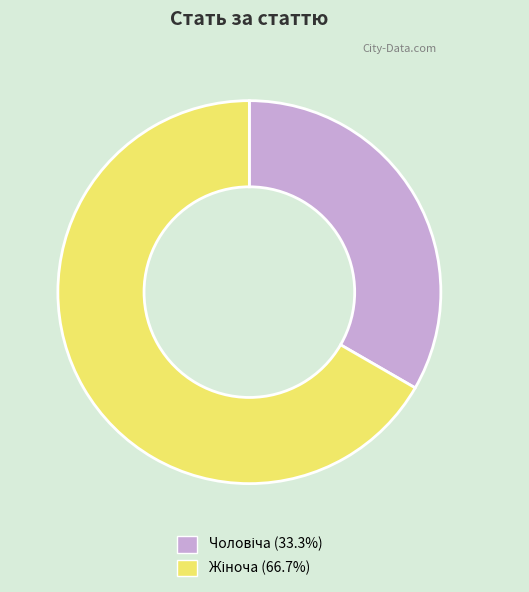

Is there a majority slice in this chart?

Yes